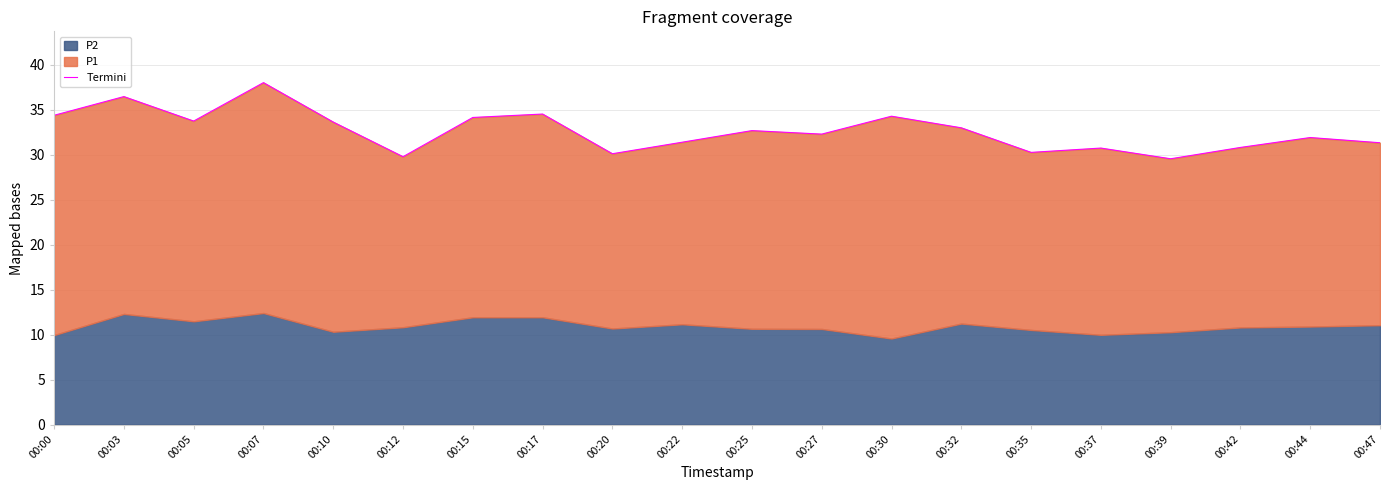

Rank the categories by value from highest to lowest.

00:07, 00:03, 00:17, 00:00, 00:30, 00:15, 00:05, 00:10, 00:32, 00:25, 00:27, 00:44, 00:22, 00:47, 00:42, 00:37, 00:35, 00:20, 00:12, 00:39